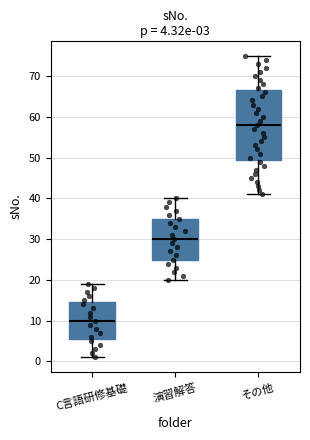

Comparing the boxes themselves (not the whiskers), which one is the tallest?

その他